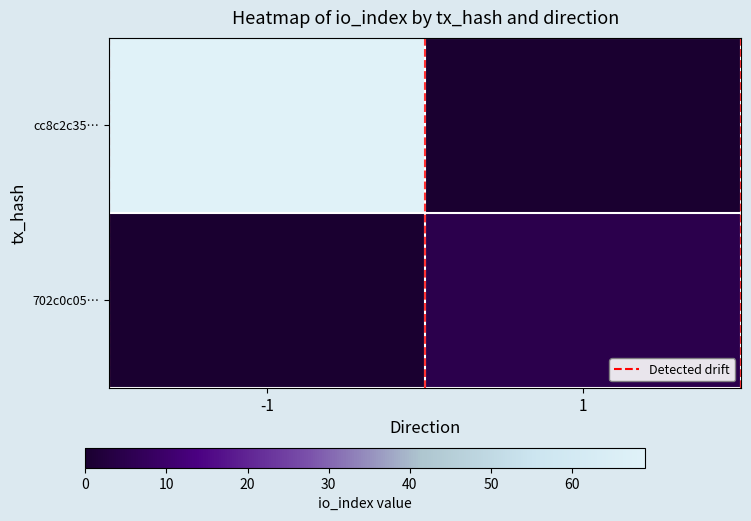

Reading left to right, transcribe all the data shown in this chart.

cc8c2c35…: -1=69	1=0
702c0c05…: -1=0	1=5